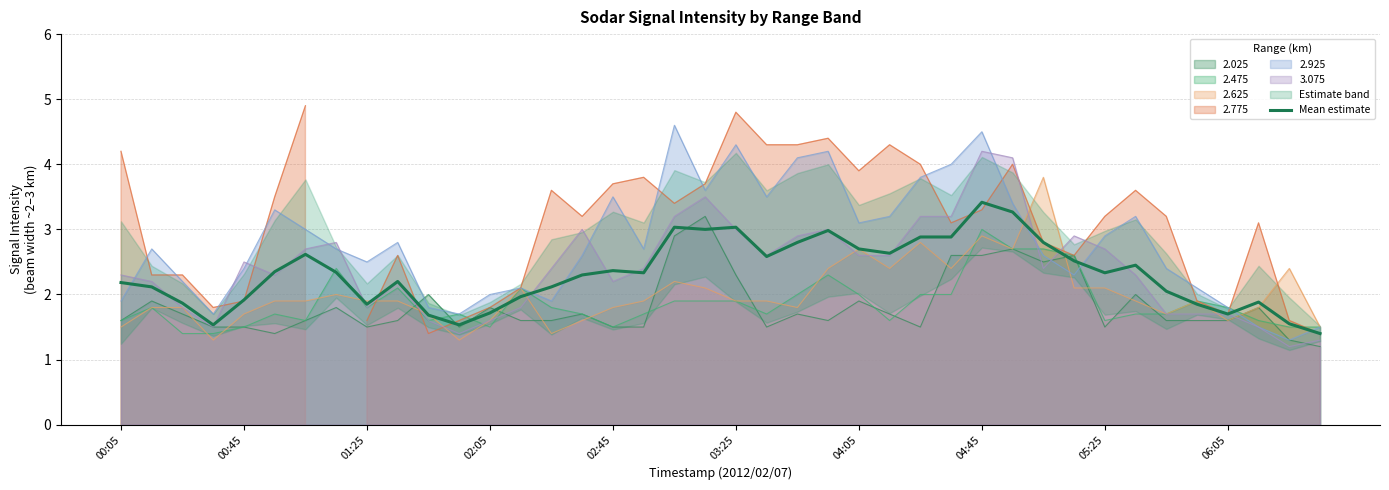

The chart shows a value of 2.0 at 34. True or false?

True